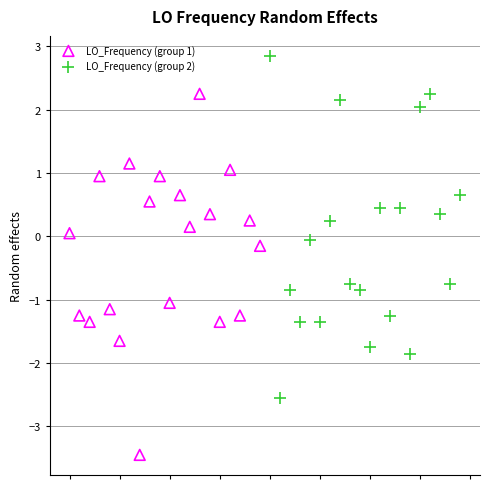

Which series reaches the maximum Y coordinate?

LO_Frequency (group 2)